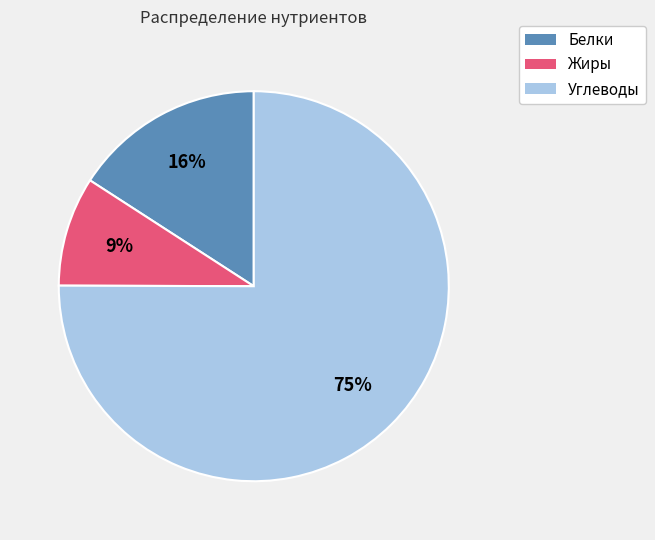

Is it true that Белки is 16% of the pie?

True